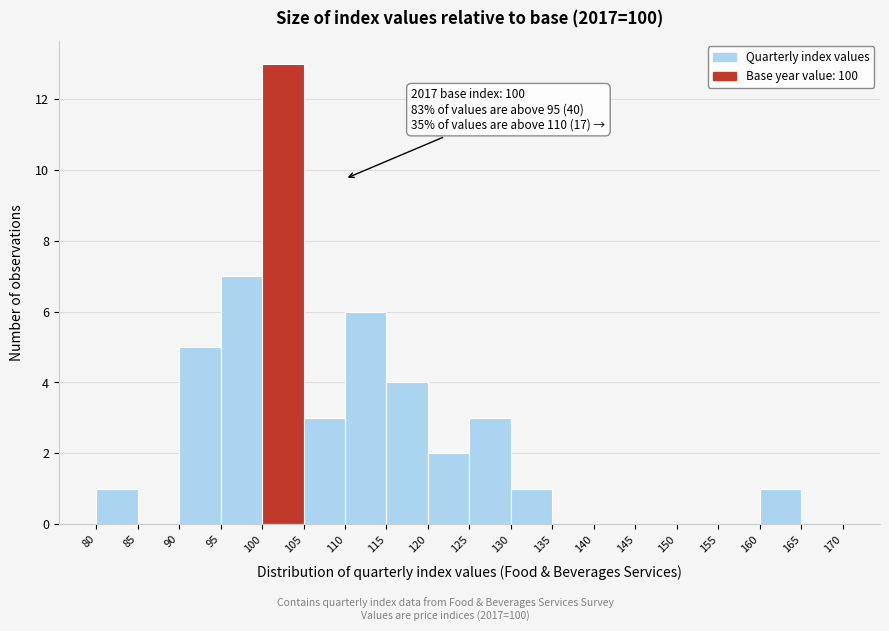

Which range on the x-axis has the tallest bar?

100 to 105